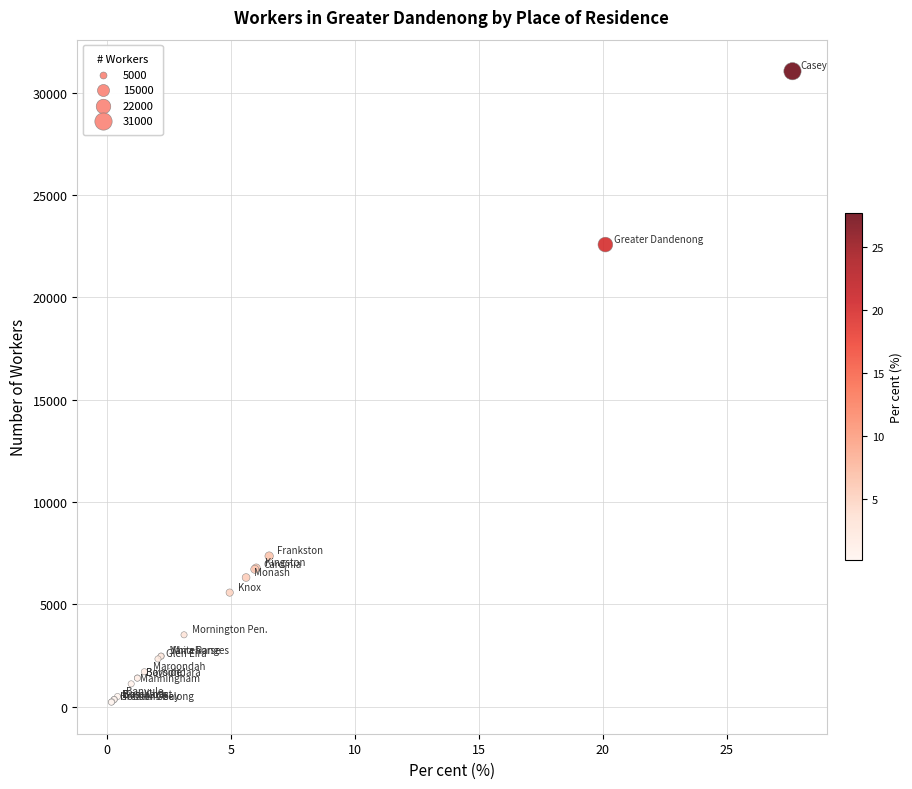

What Y value in the scatter plot is closest to 15633?

22578